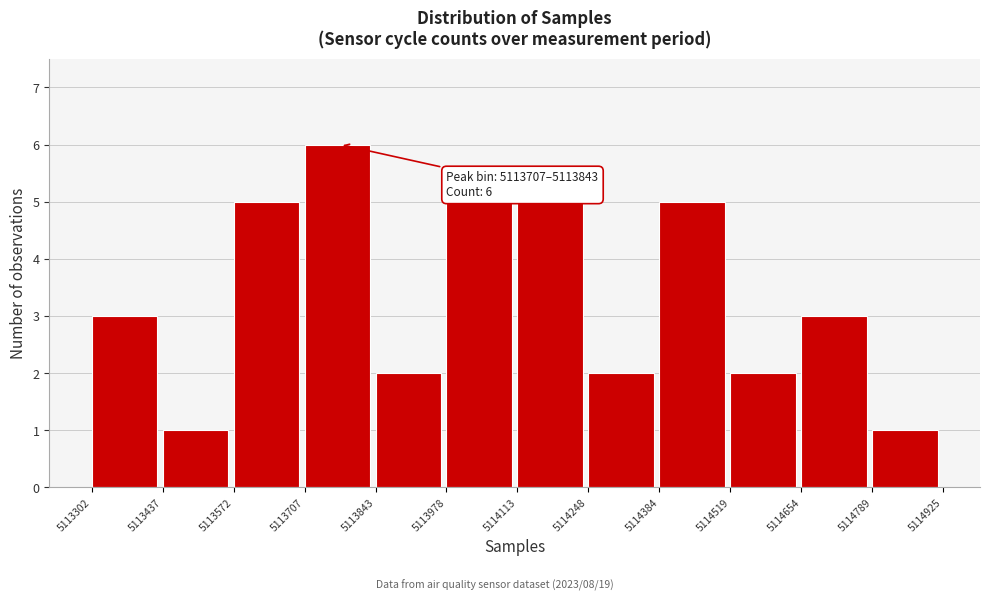

Which range on the x-axis has the tallest bar?

5113707 to 5113843